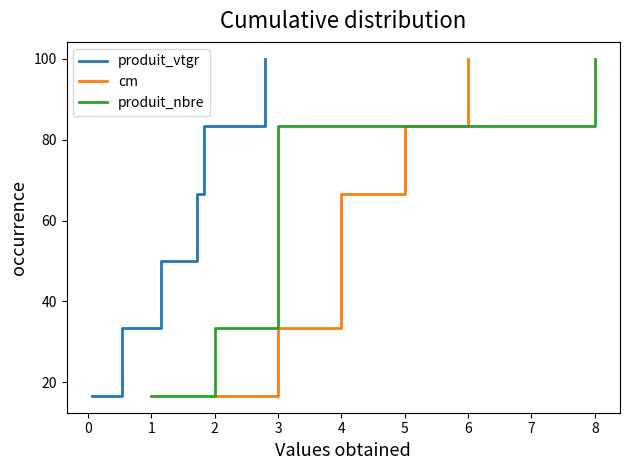

What is the highest value of the produit_vtgr series?

100.0